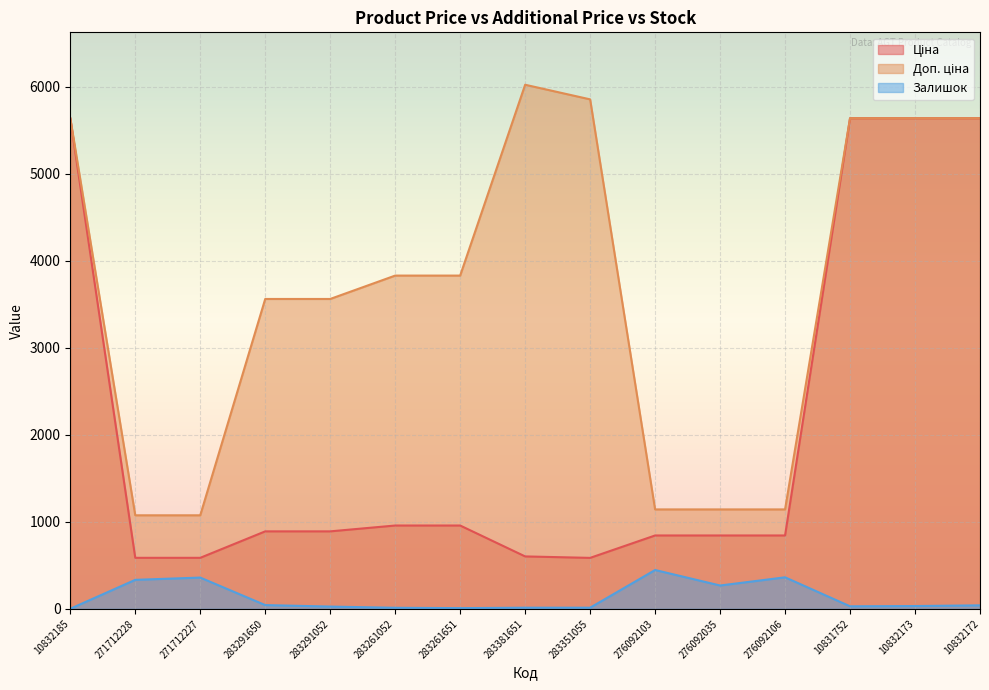

Reading left to right, extract all data points from this chart.

Ціна: 5636.0	586.0	586.0	889.9	889.9	957.1	957.1	602.1	585.3	842.8	842.8	842.8	5636.0	5636.0	5636.0
Доп. ціна: 5636.0	1074.5	1074.5	3559.7	3559.7	3828.4	3828.4	6020.8	5852.9	1142.1	1142.1	1142.1	5636.0	5636.0	5636.0
Залишок: 1.0	333.0	359.0	43.0	26.0	12.0	8.0	13.0	13.0	446.0	268.0	362.0	29.0	32.0	40.0